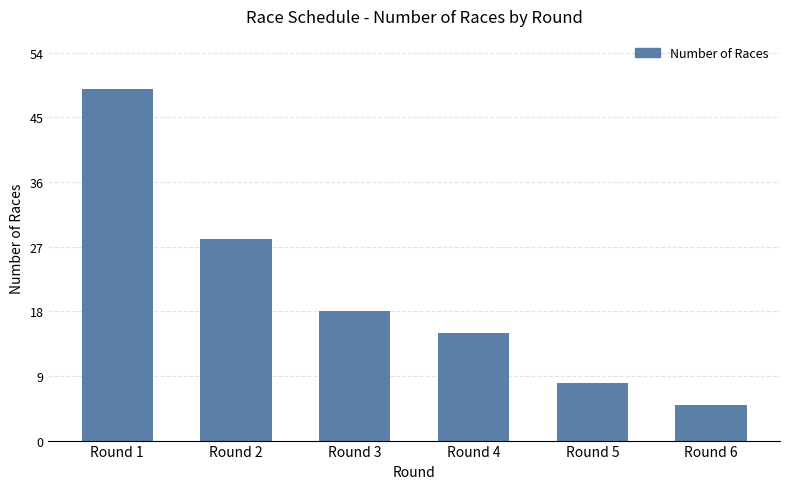

Reading left to right, transcribe all the data shown in this chart.

Round 1=49	Round 2=28	Round 3=18	Round 4=15	Round 5=8	Round 6=5